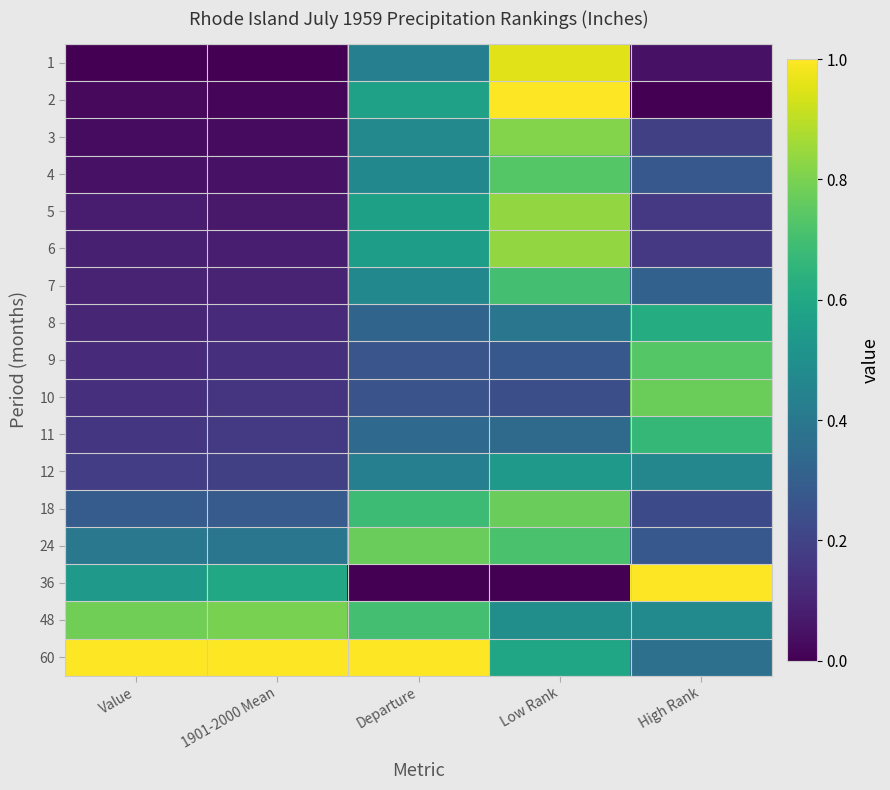

Reading left to right, what are all the values shown in this chart?

1: Value=0.0	1901-2000 Mean=0.0	Departure=0.4	Low Rank=1.0	High Rank=0.0
2: Value=0.0	1901-2000 Mean=0.0	Departure=0.6	Low Rank=1.0	High Rank=0.0
3: Value=0.0	1901-2000 Mean=0.0	Departure=0.5	Low Rank=0.8	High Rank=0.2
4: Value=0.0	1901-2000 Mean=0.0	Departure=0.5	Low Rank=0.7	High Rank=0.3
5: Value=0.1	1901-2000 Mean=0.1	Departure=0.6	Low Rank=0.8	High Rank=0.2
6: Value=0.1	1901-2000 Mean=0.1	Departure=0.6	Low Rank=0.8	High Rank=0.2
7: Value=0.1	1901-2000 Mean=0.1	Departure=0.5	Low Rank=0.7	High Rank=0.3
8: Value=0.1	1901-2000 Mean=0.1	Departure=0.3	Low Rank=0.4	High Rank=0.6
9: Value=0.1	1901-2000 Mean=0.1	Departure=0.3	Low Rank=0.3	High Rank=0.7
10: Value=0.1	1901-2000 Mean=0.2	Departure=0.3	Low Rank=0.2	High Rank=0.8
11: Value=0.2	1901-2000 Mean=0.2	Departure=0.3	Low Rank=0.3	High Rank=0.7
12: Value=0.2	1901-2000 Mean=0.2	Departure=0.4	Low Rank=0.5	High Rank=0.5
18: Value=0.3	1901-2000 Mean=0.3	Departure=0.7	Low Rank=0.8	High Rank=0.2
24: Value=0.4	1901-2000 Mean=0.4	Departure=0.8	Low Rank=0.7	High Rank=0.3
36: Value=0.5	1901-2000 Mean=0.6	Departure=0.0	Low Rank=0.0	High Rank=1.0
48: Value=0.8	1901-2000 Mean=0.8	Departure=0.7	Low Rank=0.5	High Rank=0.5
60: Value=1.0	1901-2000 Mean=1.0	Departure=1.0	Low Rank=0.6	High Rank=0.4